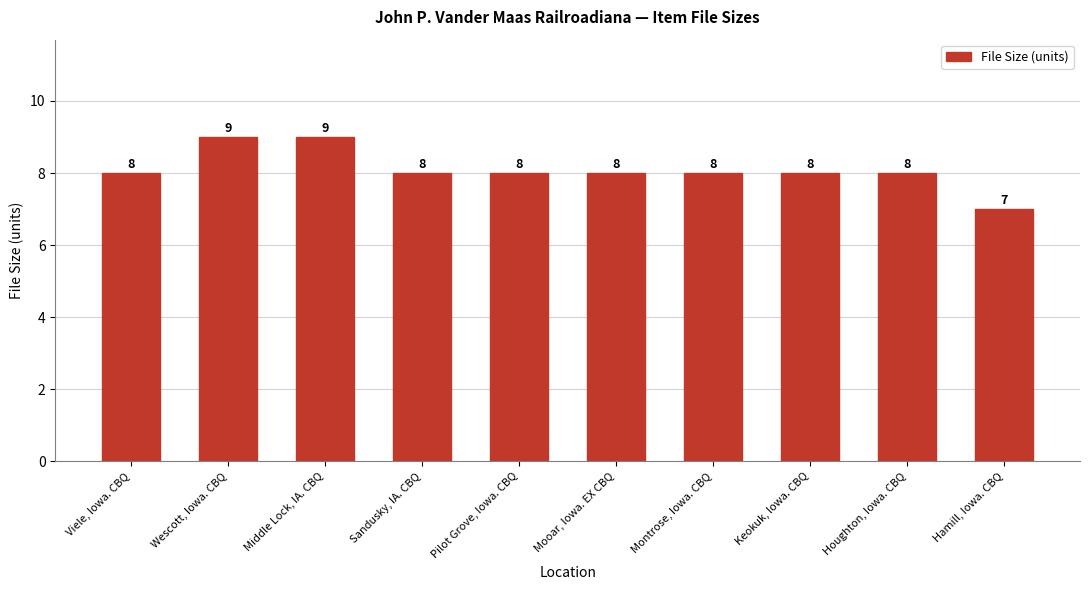

What is the value of the 2nd bar from the left?

9